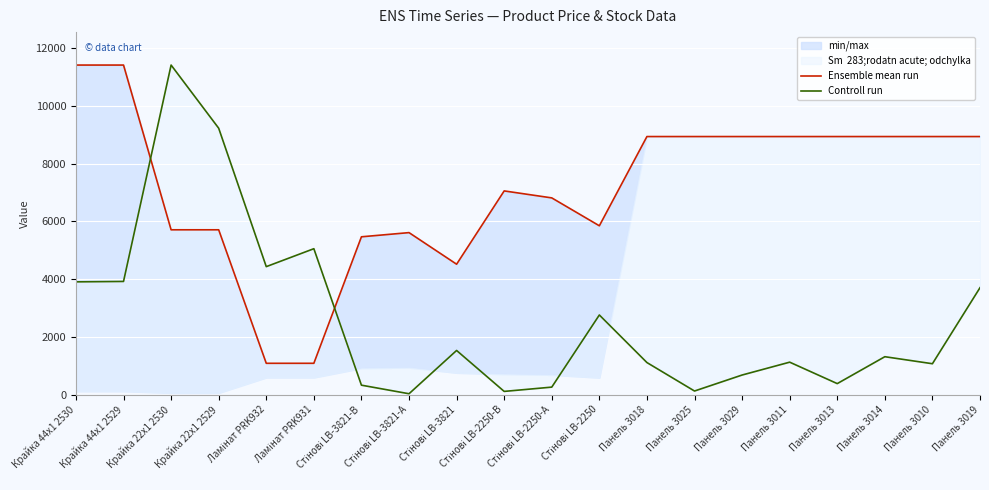

Is it true that Controll run equals 256.6 at Стінові LB-2250-А?

True